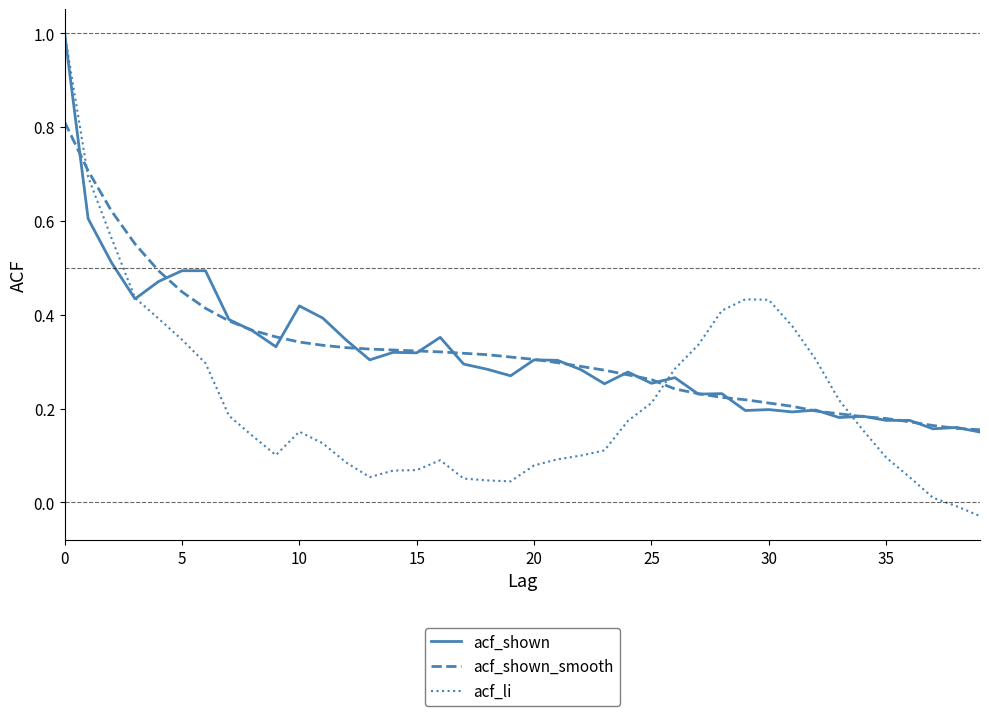

Which series has the widest spread of values?

acf_li